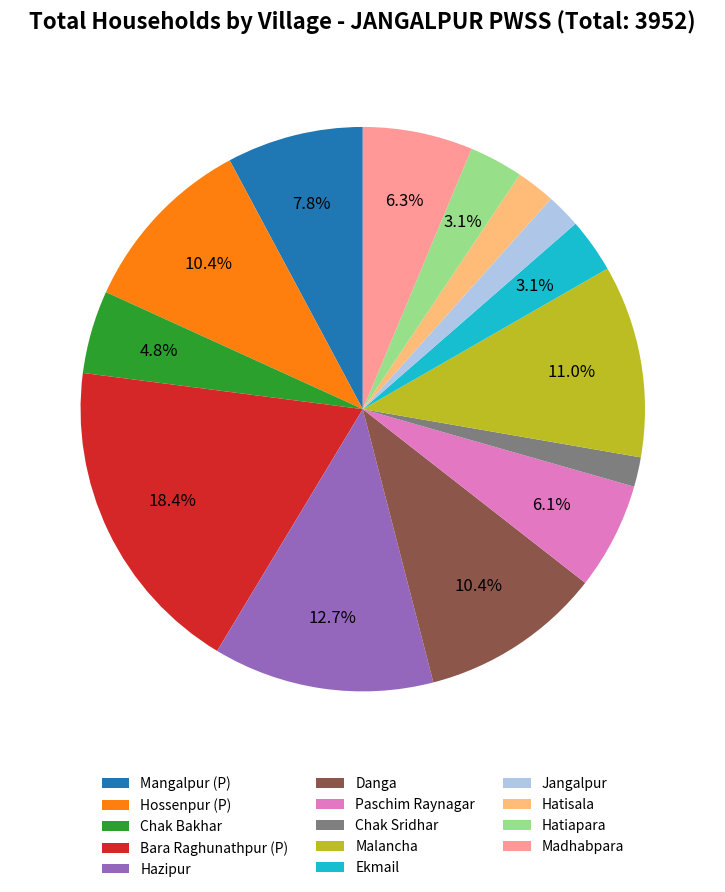

Is it true that Hazipur is 1% of the pie?

False